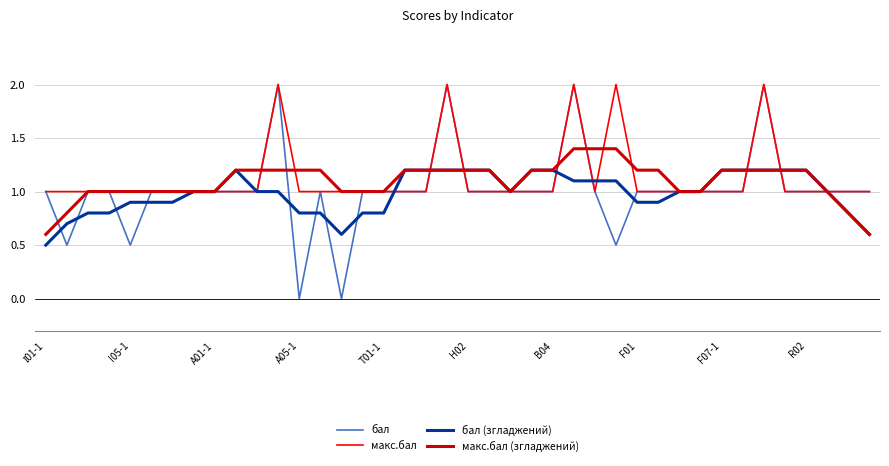

What is the average value of the бал series?

1.0